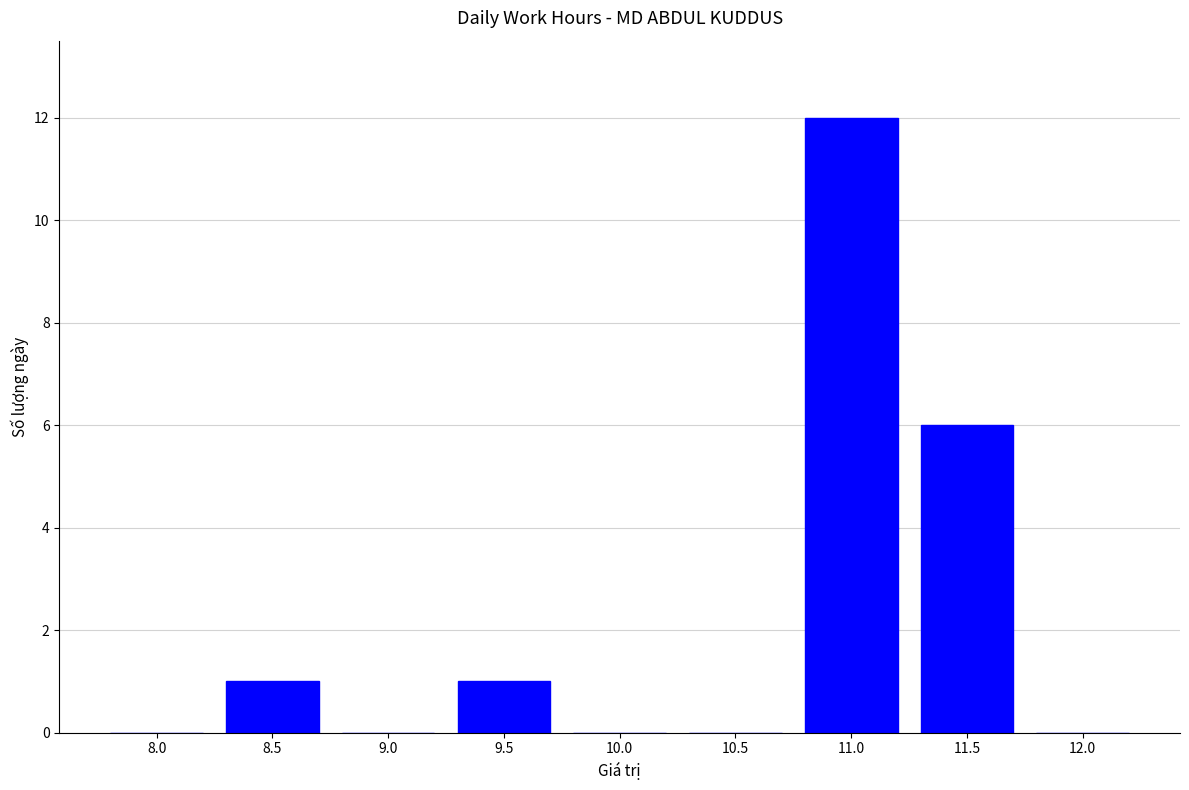

Between 9.0 and 9.5, which is larger?

9.5